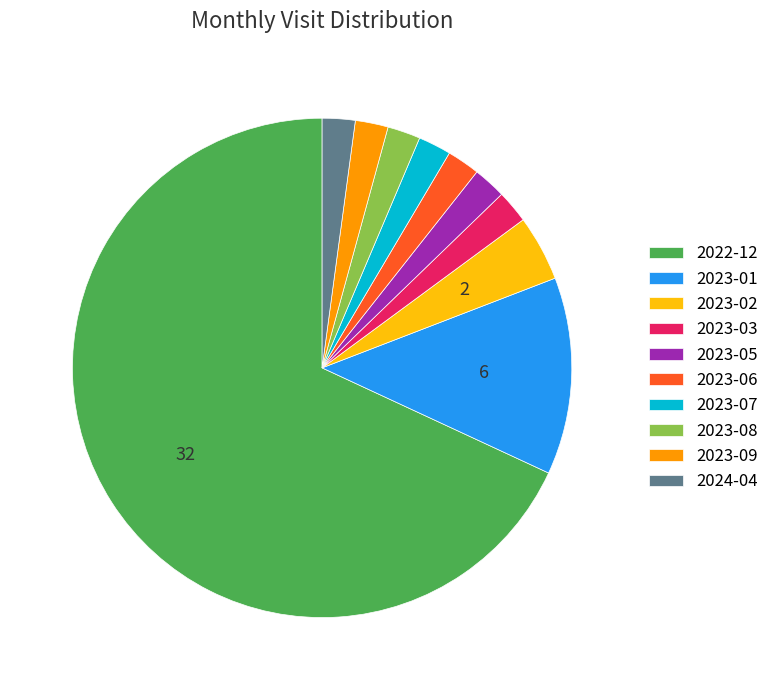

The 2023-01 slice represents 2% of the pie. True or false?

False